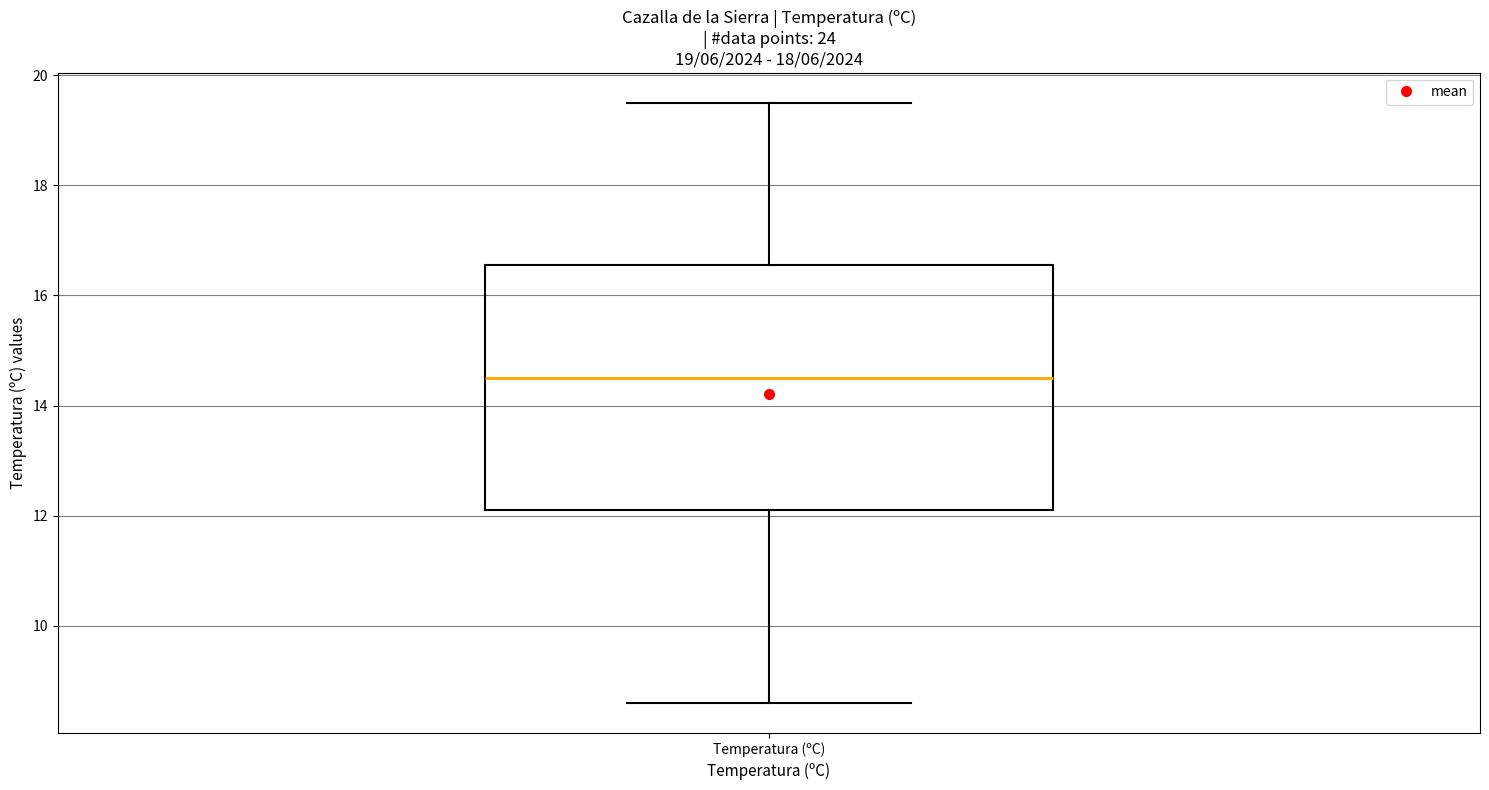

Read this box plot against the y-axis: the position of the median line, the range covered by the box, and the ends of both whiskers. The values are not printed on the chart, so give them approximately, as read against the axis.

median 14.6, box 12.2 to 16.6, whiskers 8.6 to 19.6